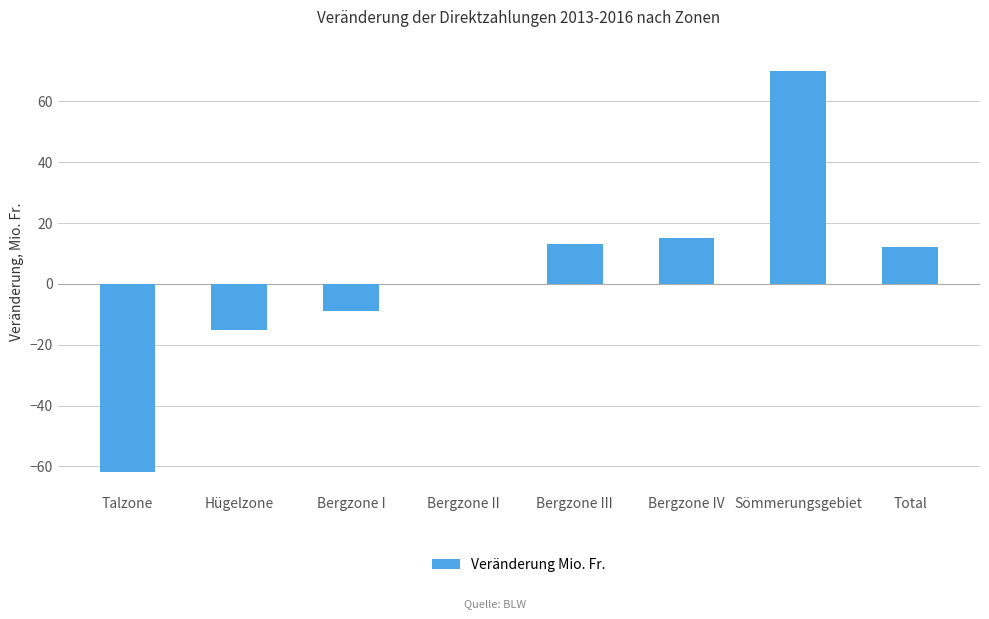

How many data points does each series have?

8